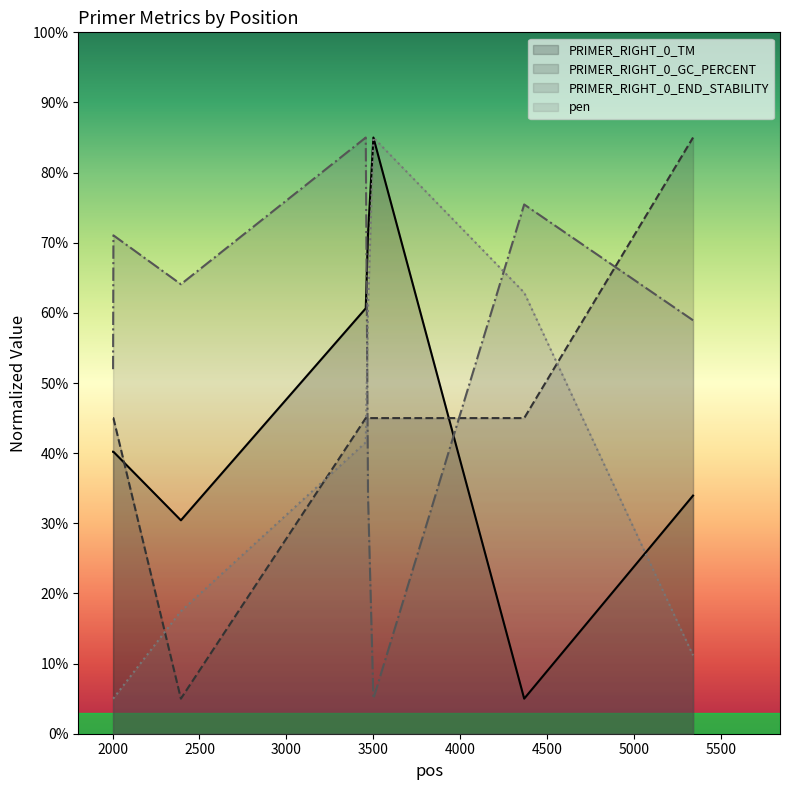

The PRIMER_RIGHT_0_END_STABILITY series shows 78.7 at 2003. True or false?

False